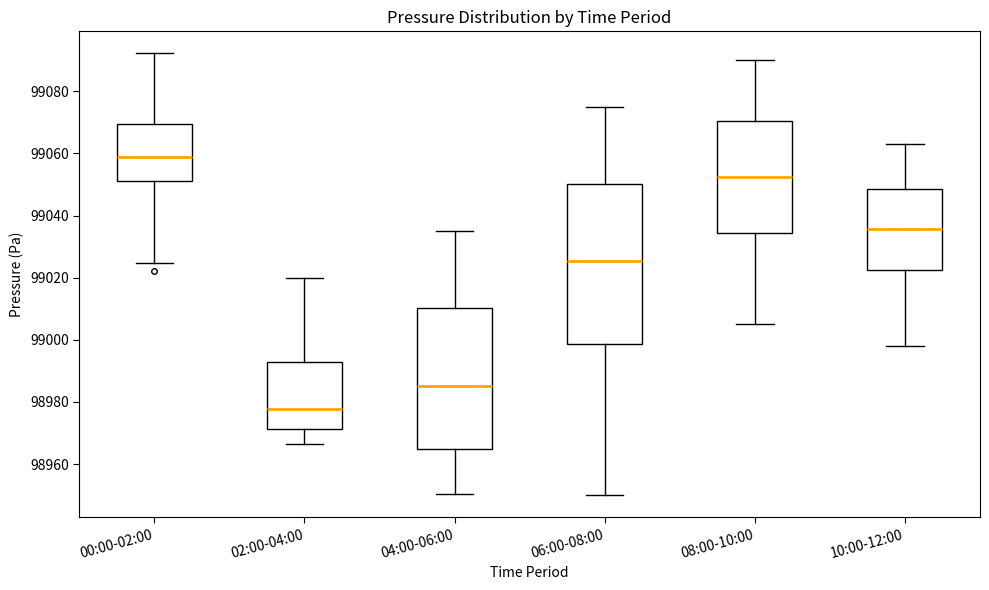

Which box's median line is the lowest?

02:00-04:00